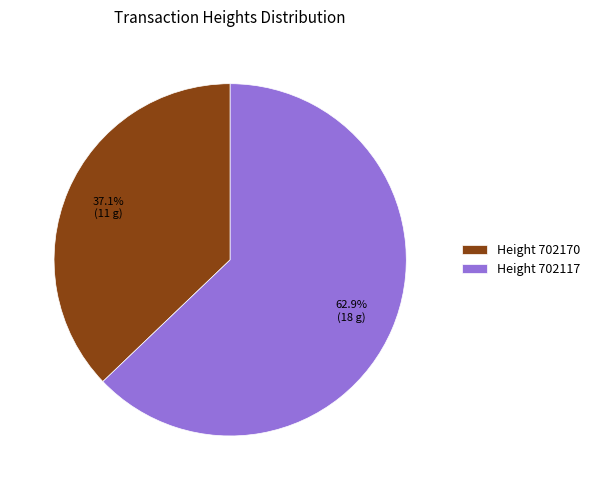

Which has a higher value, Height 702170 or Height 702117?

Height 702117